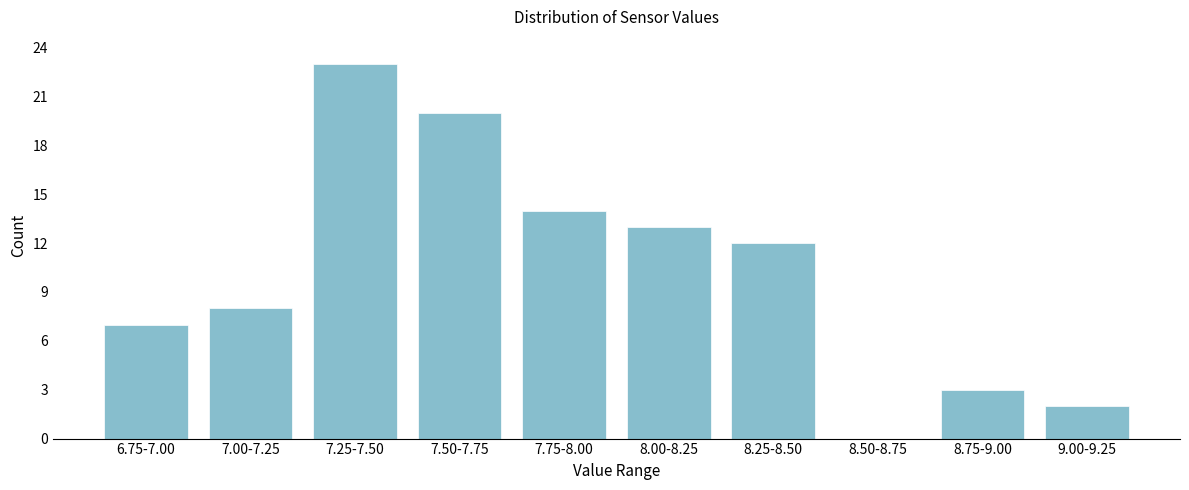

Reading left to right, extract all data points from this chart.

6.75-7.00=7	7.00-7.25=8	7.25-7.50=23	7.50-7.75=20	7.75-8.00=14	8.00-8.25=13	8.25-8.50=12	8.50-8.75=0	8.75-9.00=3	9.00-9.25=2